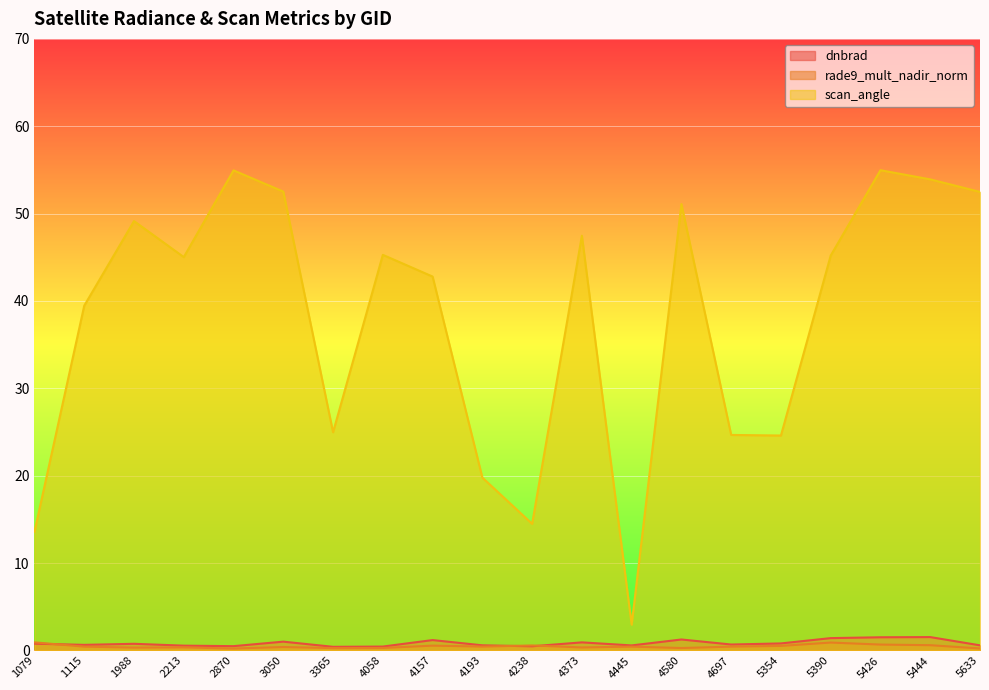

How many lines are shown in the chart?

3